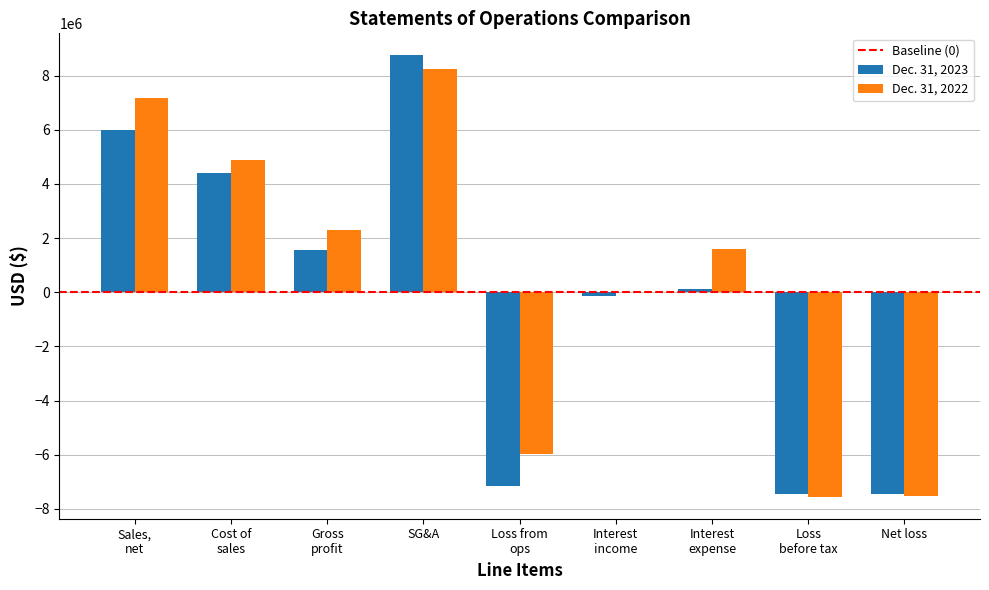

Which category has the highest value in the Dec. 31, 2023 series?

SG&A